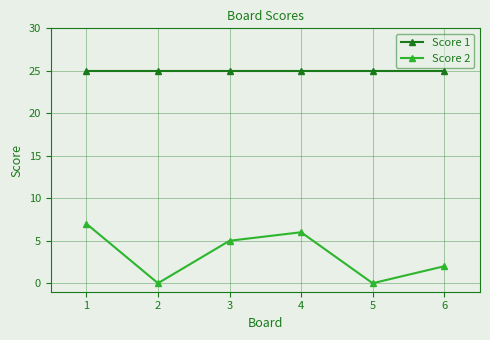

At 1, list the series in order from largest to smallest.

Score 1, Score 2